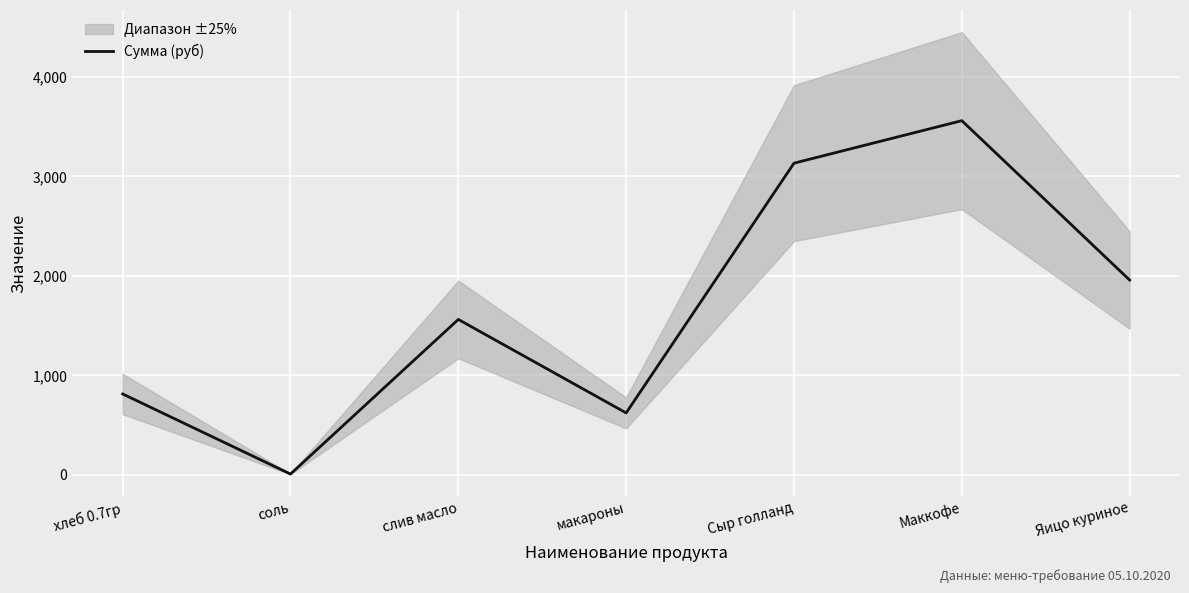

What is the difference between the maximum and second lowest values?

2937.0